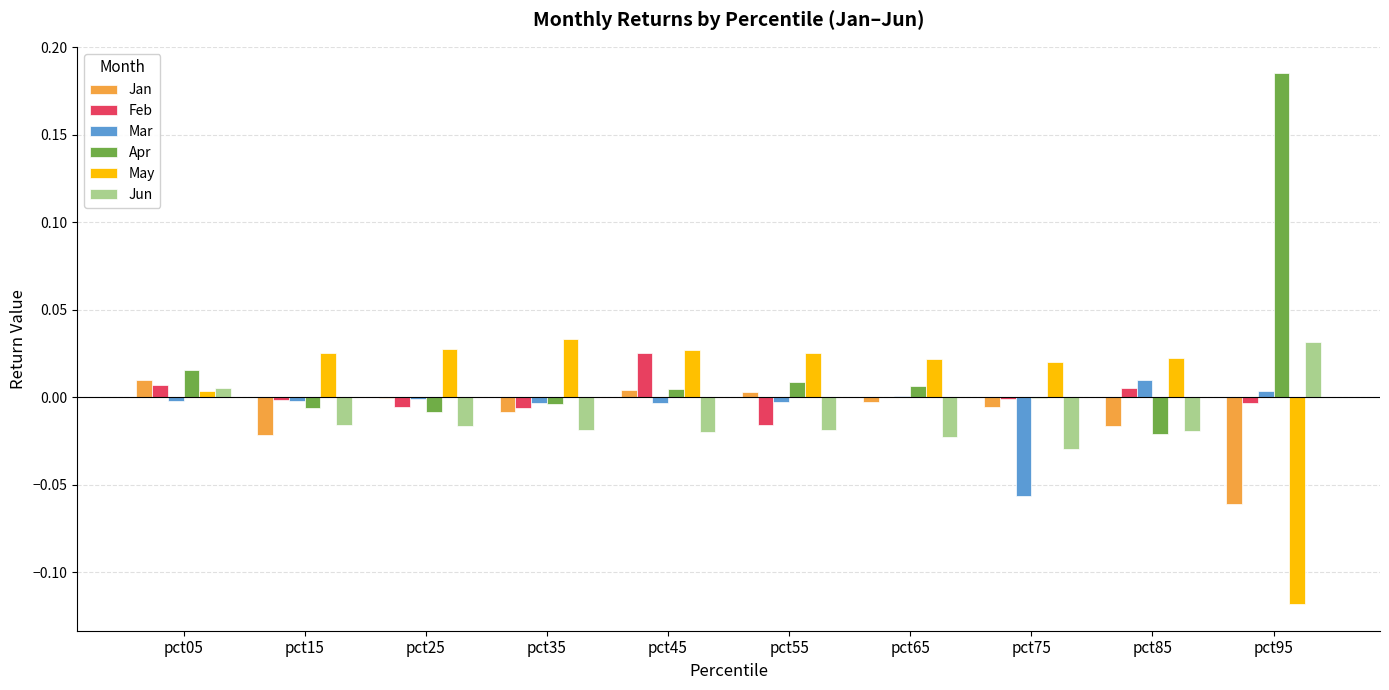

How many data points does each series have?

10